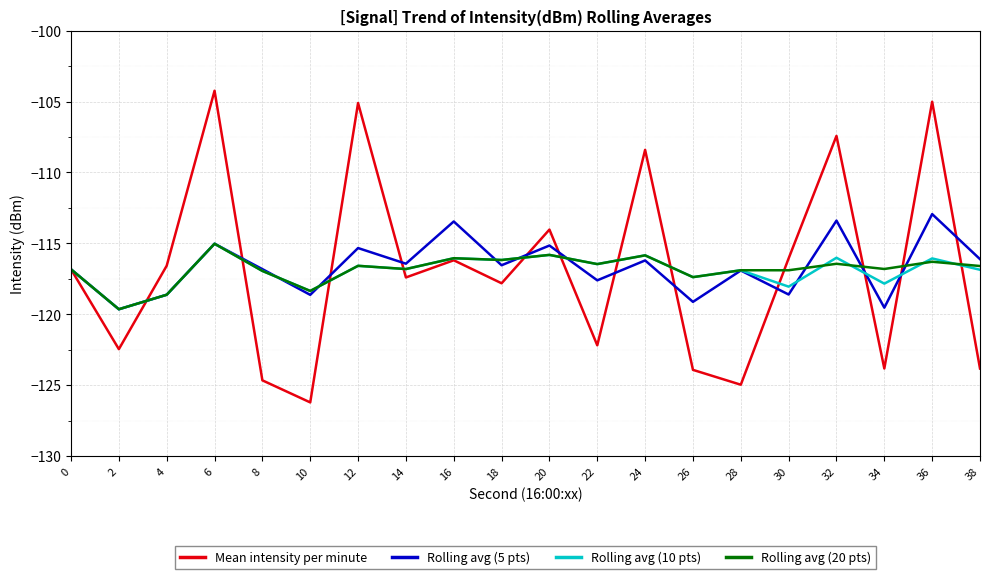

What is the highest value of the Mean intensity per minute series?

-104.2